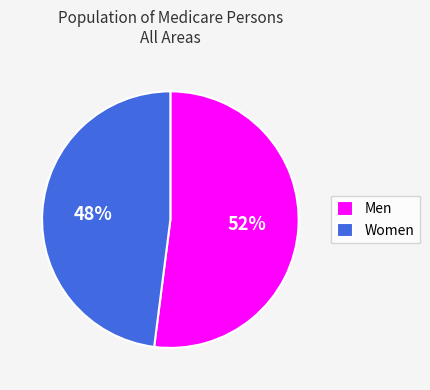

The Women slice represents 48% of the pie. True or false?

True